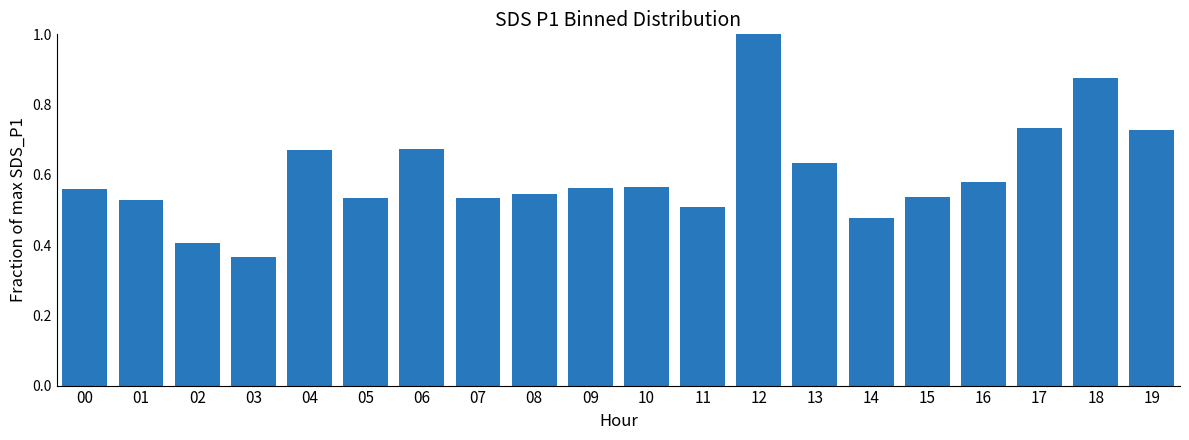

Count the values in the range 0 to 1.

20